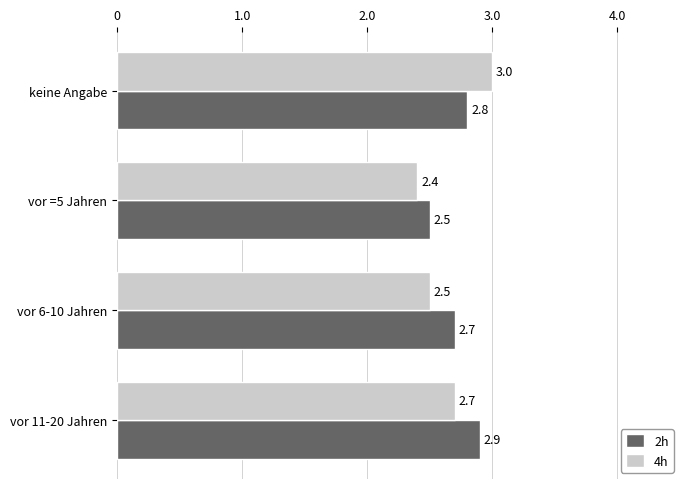

Which series has the widest spread of values?

4h